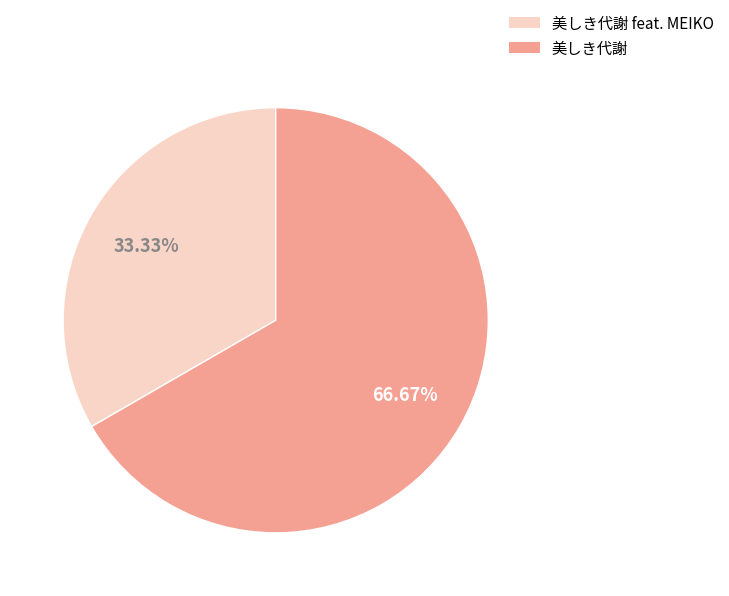

Does 美しき代謝 represent more than half of the total?

Yes